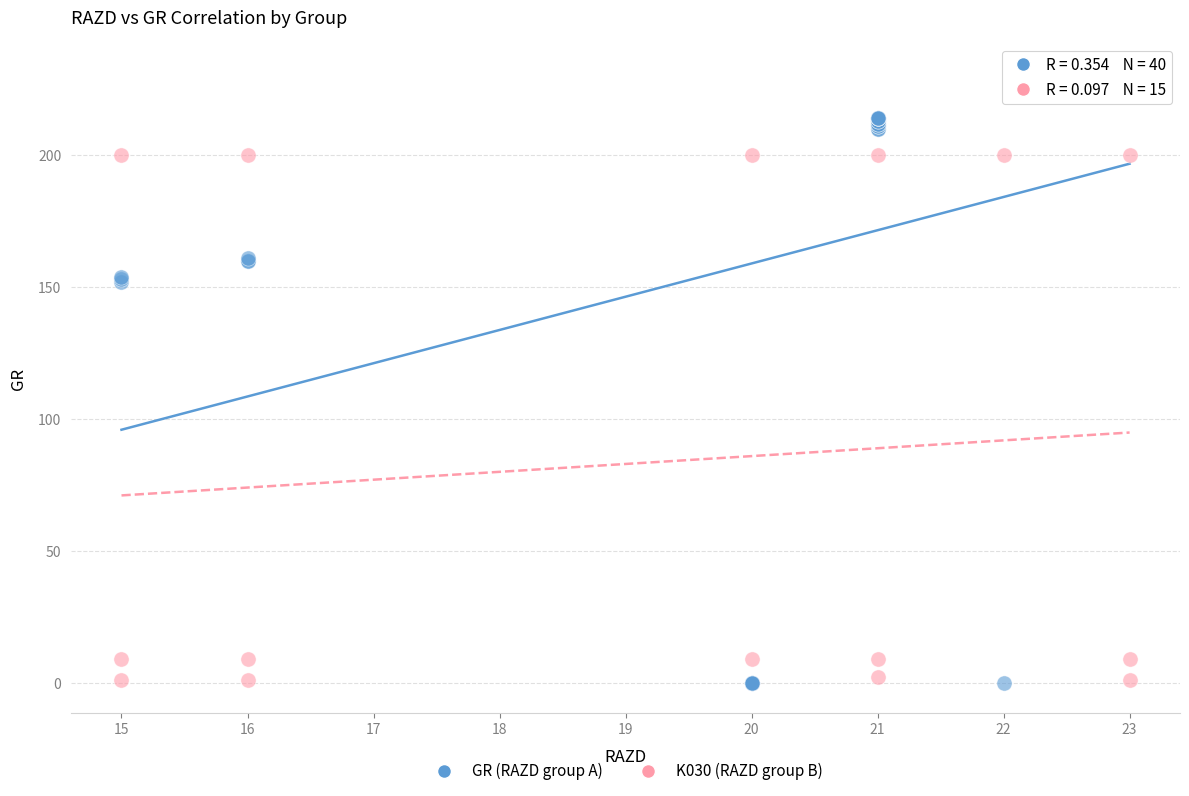

Which series reaches the maximum Y coordinate?

GR (RAZD group A)